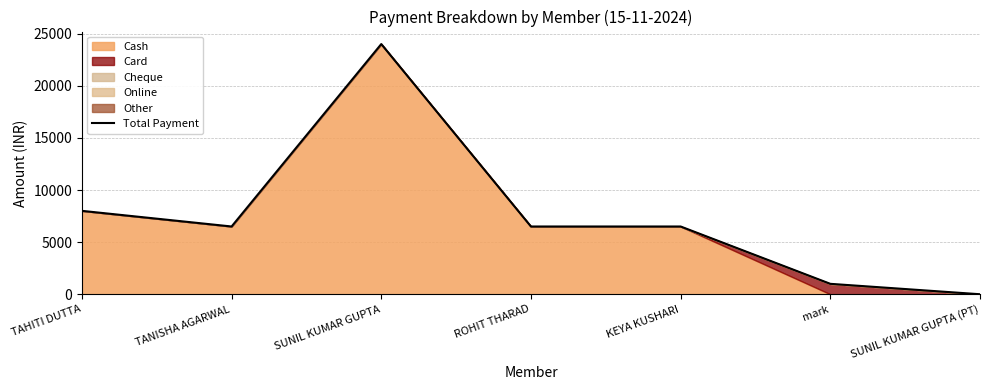

Reading right to left, transcribe all the data shown in this chart.

SUNIL KUMAR GUPTA (PT)=0	mark=999	KEYA KUSHARI=6499	ROHIT THARAD=6499	SUNIL KUMAR GUPTA=24000	TANISHA AGARWAL=6499	TAHITI DUTTA=8000